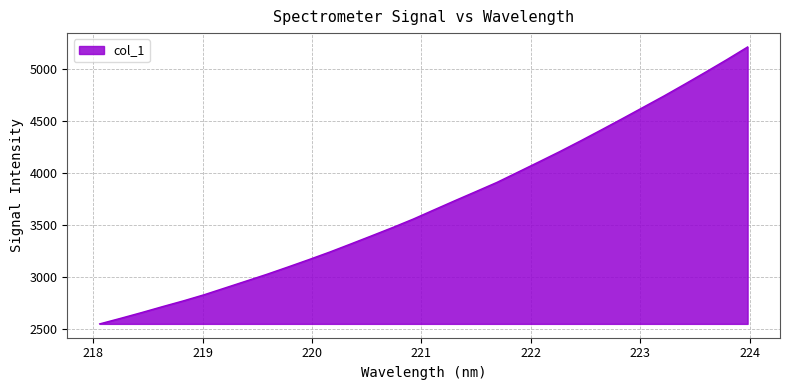

What is the difference between the maximum and second lowest values?

2609.4